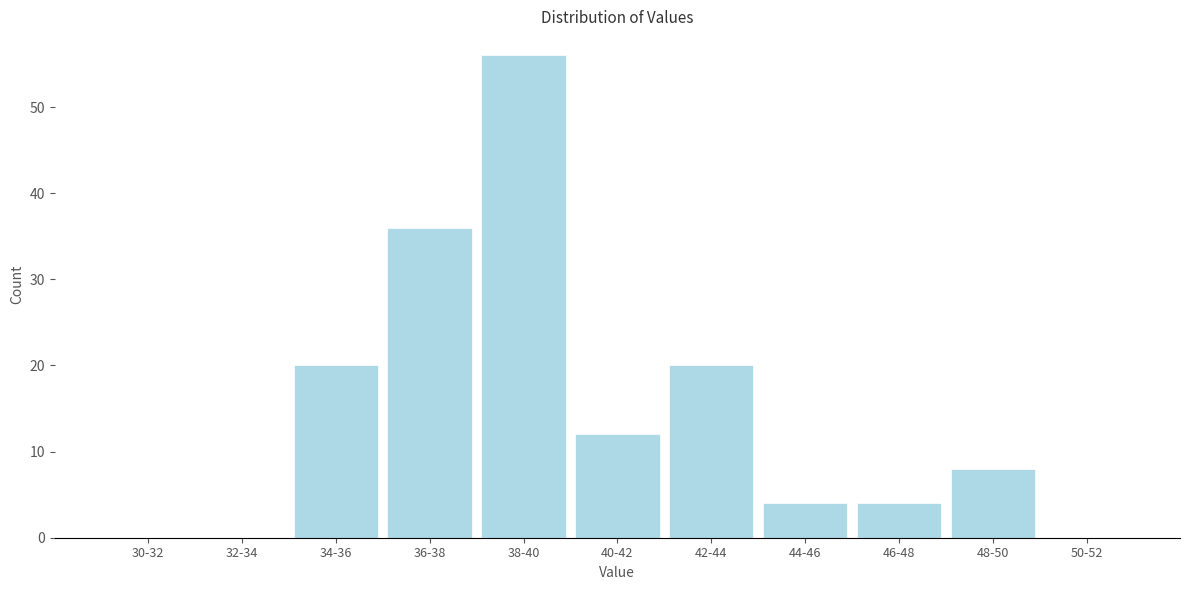

Reading left to right, transcribe all the data shown in this chart.

30-32=0	32-34=0	34-36=20	36-38=36	38-40=56	40-42=12	42-44=20	44-46=4	46-48=4	48-50=8	50-52=0